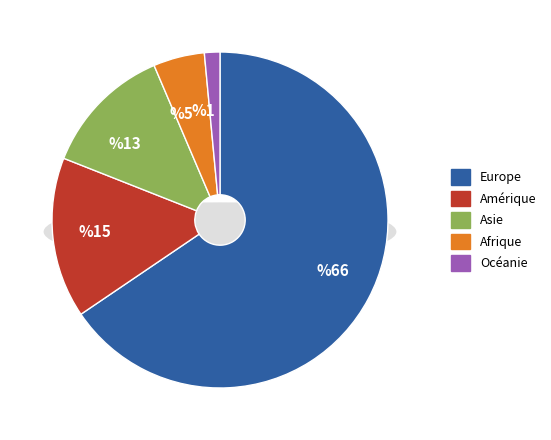

Is it true that Europe is 60% of the pie?

False